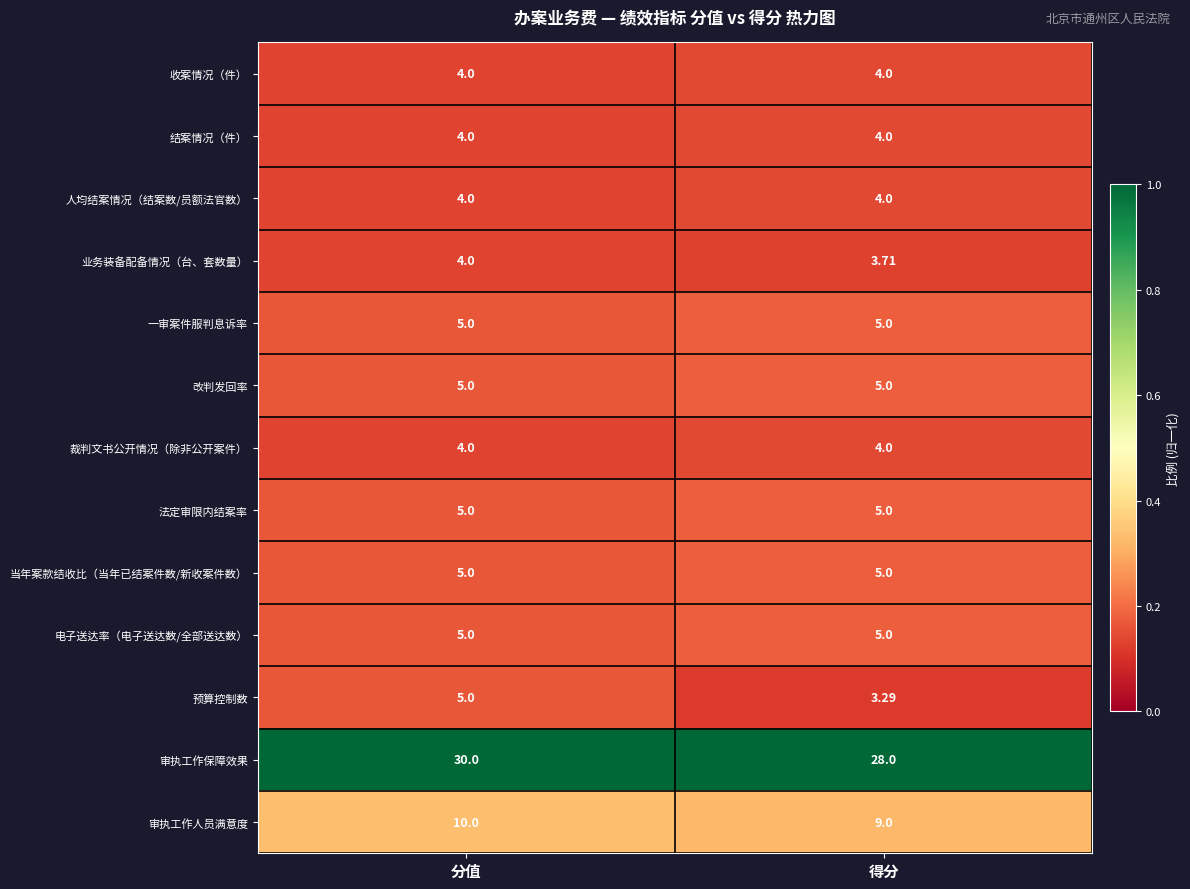

Which series has the largest range (max minus min)?

审执工作保障效果